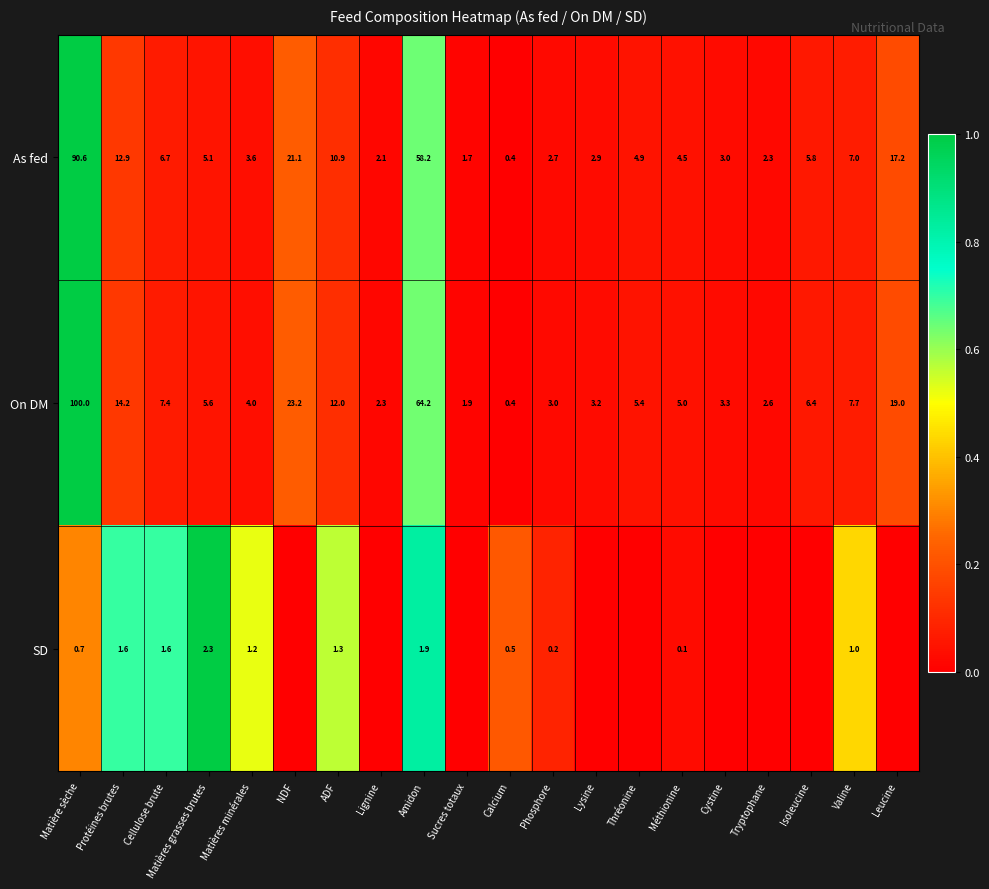

What is the lowest value of the On DM series?

0.4